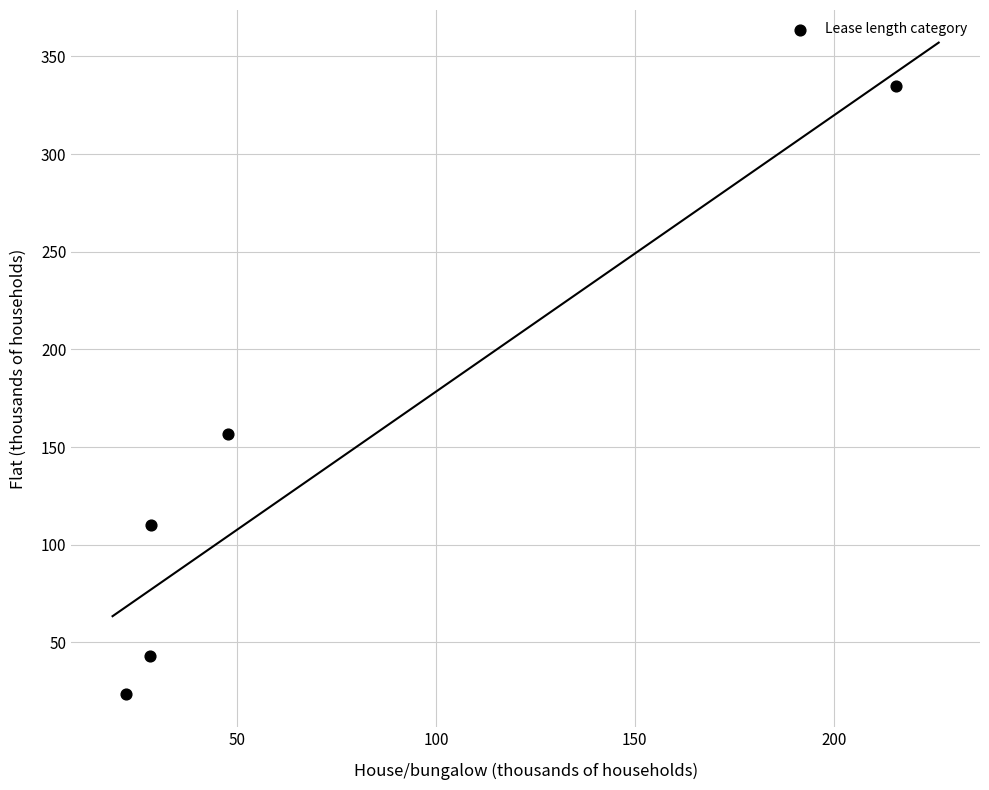

What Y value in the scatter plot is closest to 179?

156.7